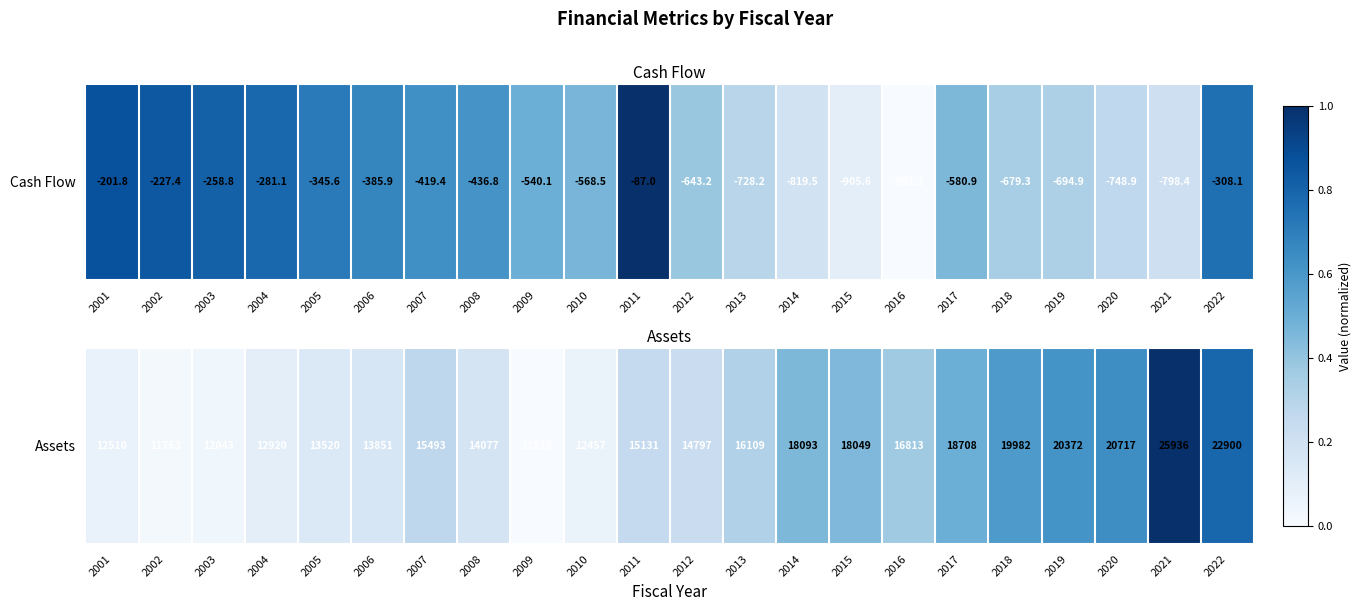

The chart shows a value of 0.9 at 2017. True or false?

False